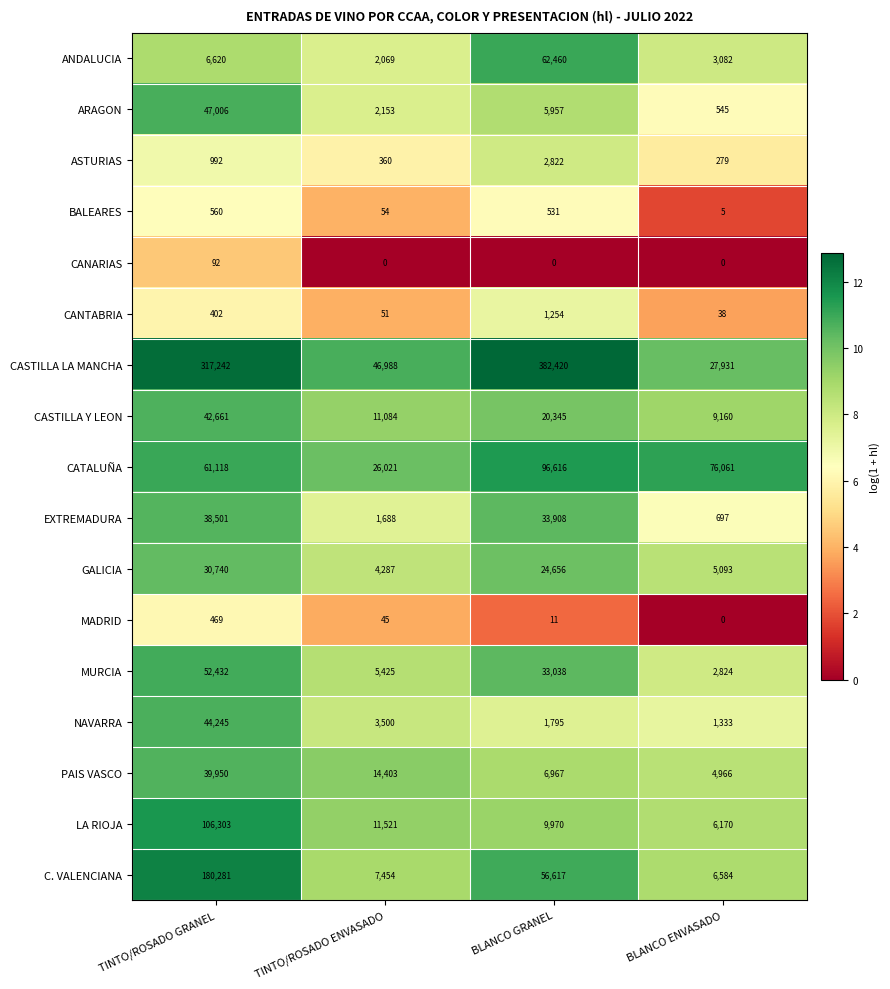

At which category is the sum across all series the highest?

TINTO/ROSADO GRANEL